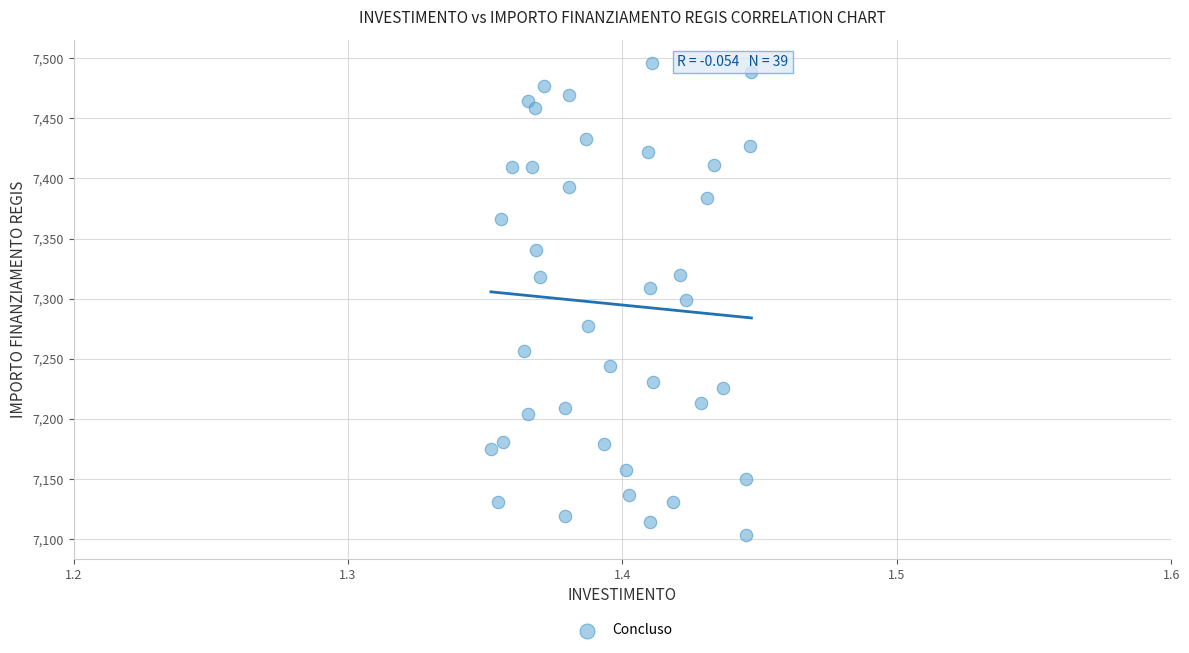

What is the range of Y values (max minus min)?

392.5